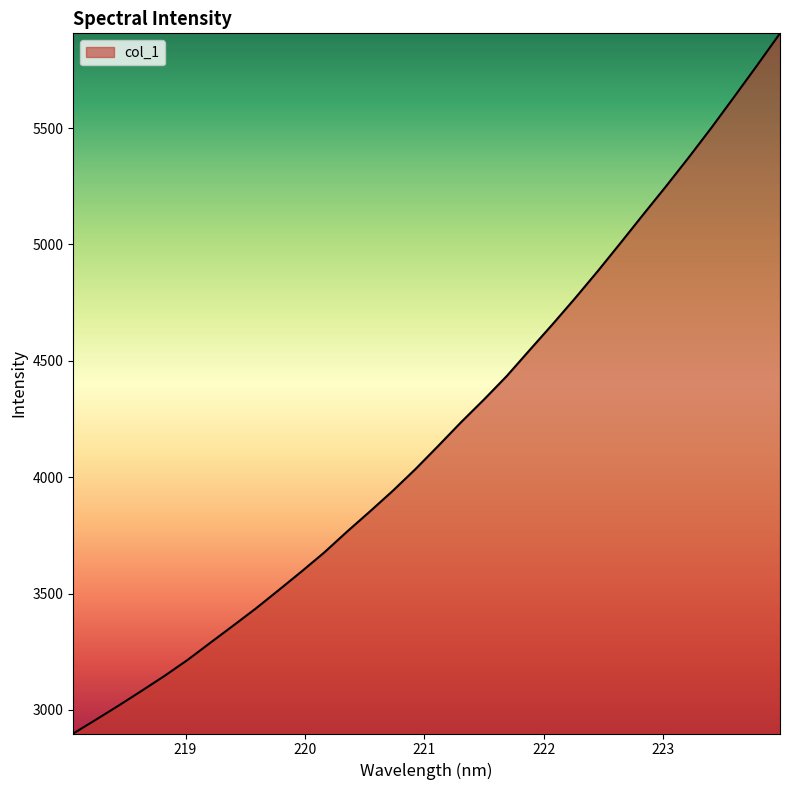

How many lines are shown in the chart?

1